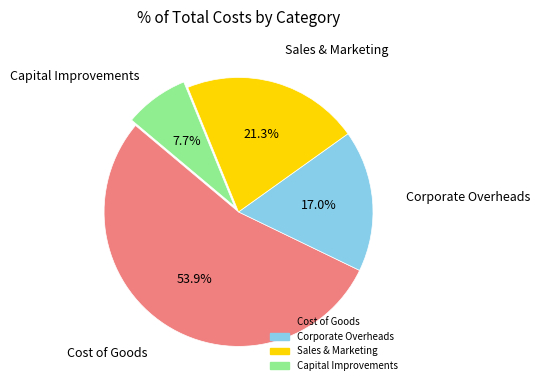

Rank the categories by value from lowest to highest.

Capital Improvements, Corporate Overheads, Sales & Marketing, Cost of Goods